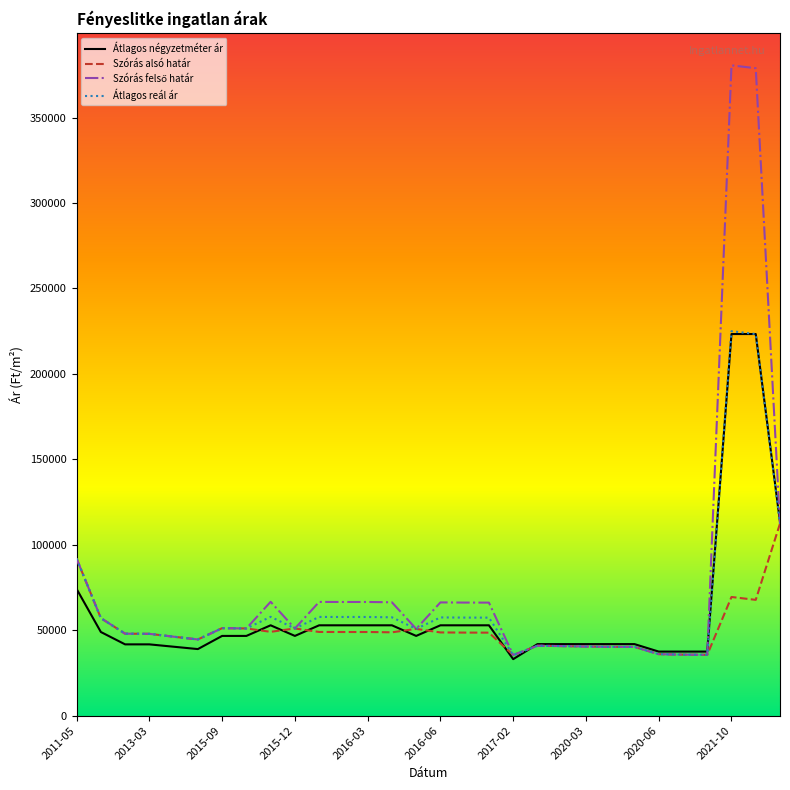

What is the maximum value shown in the chart?

380574